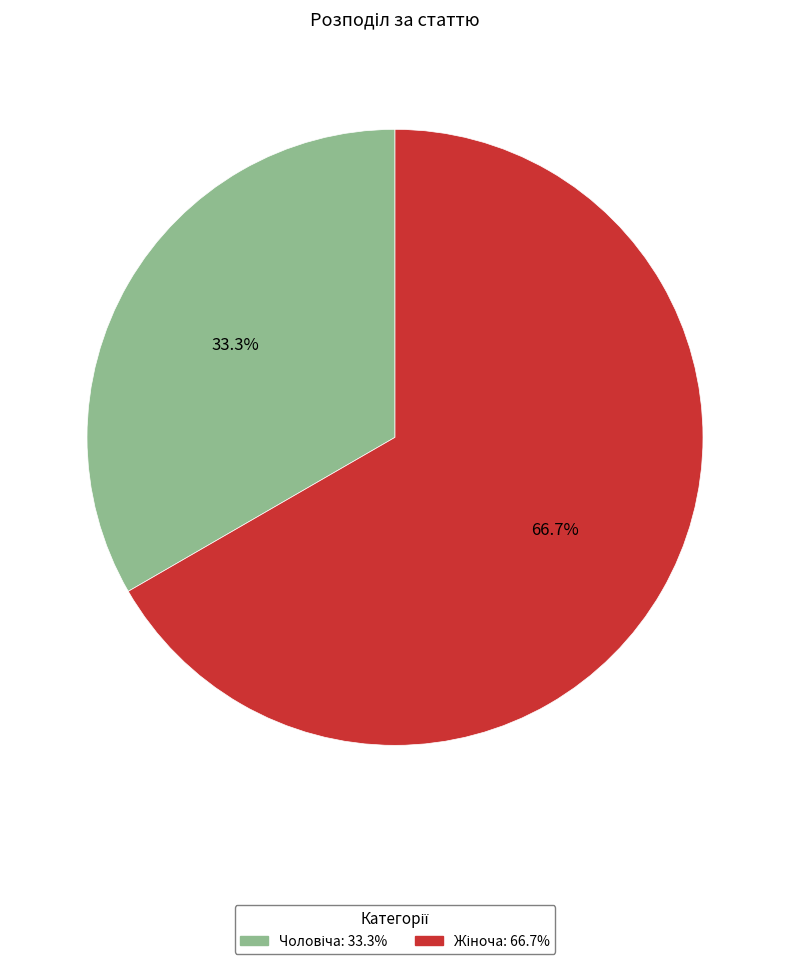

Does any single category account for the majority?

Yes